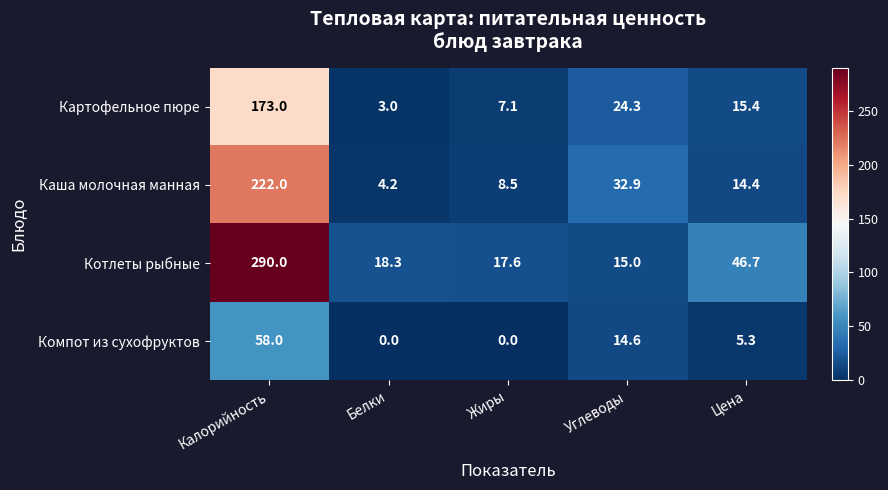

The value of Компот из сухофруктов at Углеводы is 14.6. True or false?

True